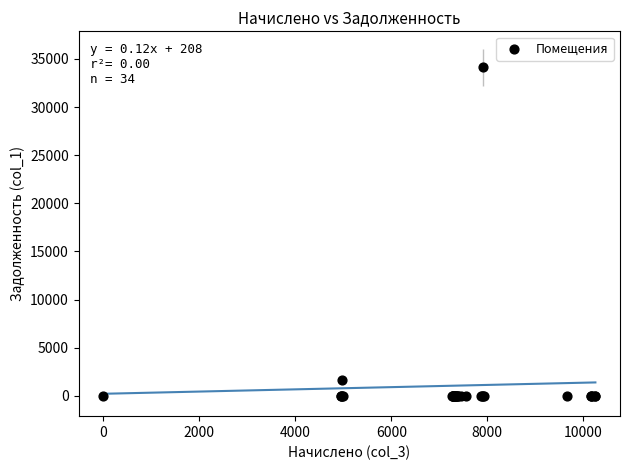

What Y value in the scatter plot is closest to 17074?

1656.0